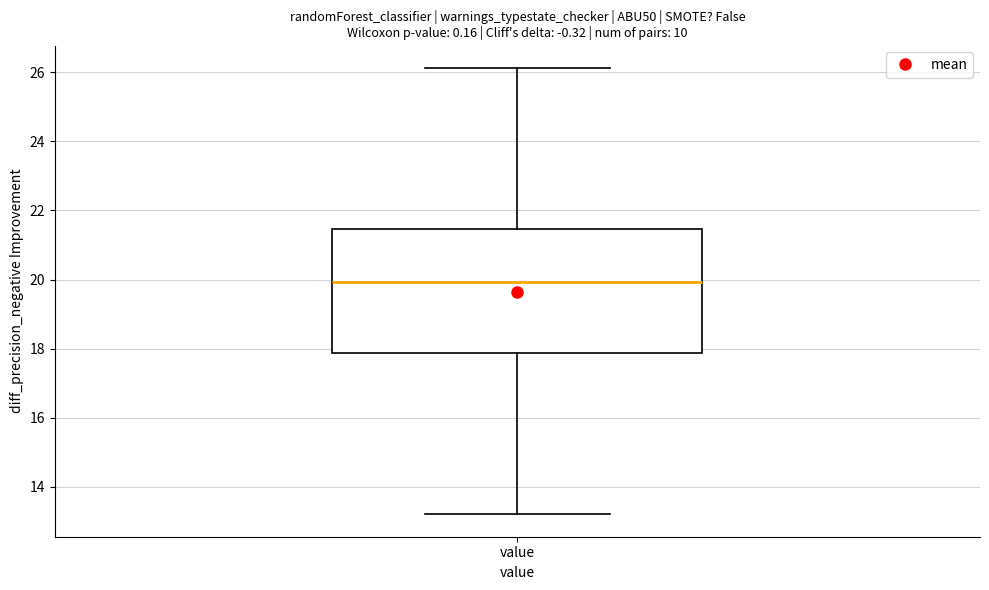

Transcribe this box plot: give where the median line is, the range the box spans, and where the two whiskers end, as read against the y-axis. The values are not printed on the chart, so give them approximately, as read against the axis.

median 20.0, box 17.8 to 21.4, whiskers 13.2 to 26.2